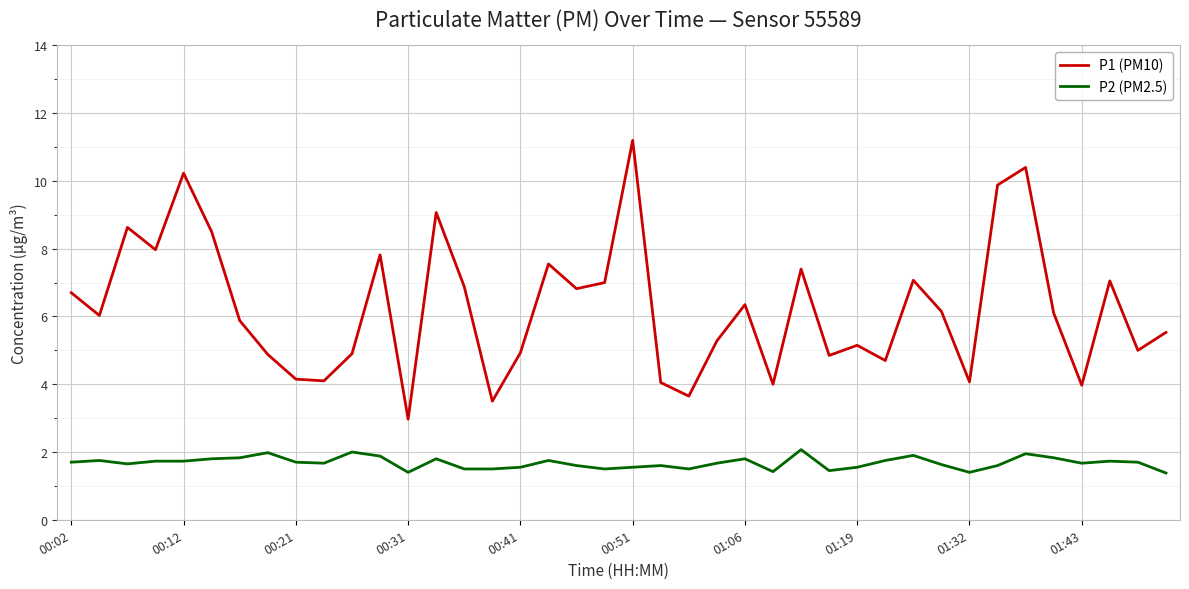

True or false: P2 (PM2.5) and P1 (PM10) intersect in this chart.

False